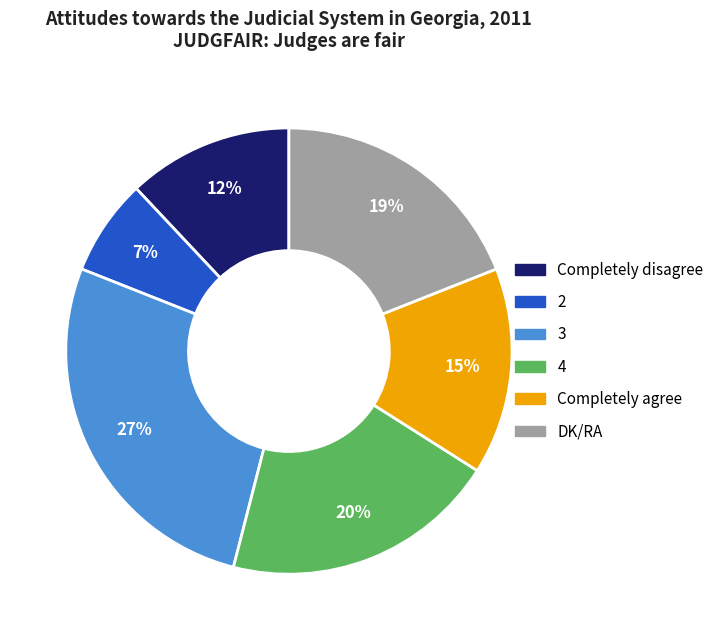

To the nearest percent, what portion does 4 represent?

20%